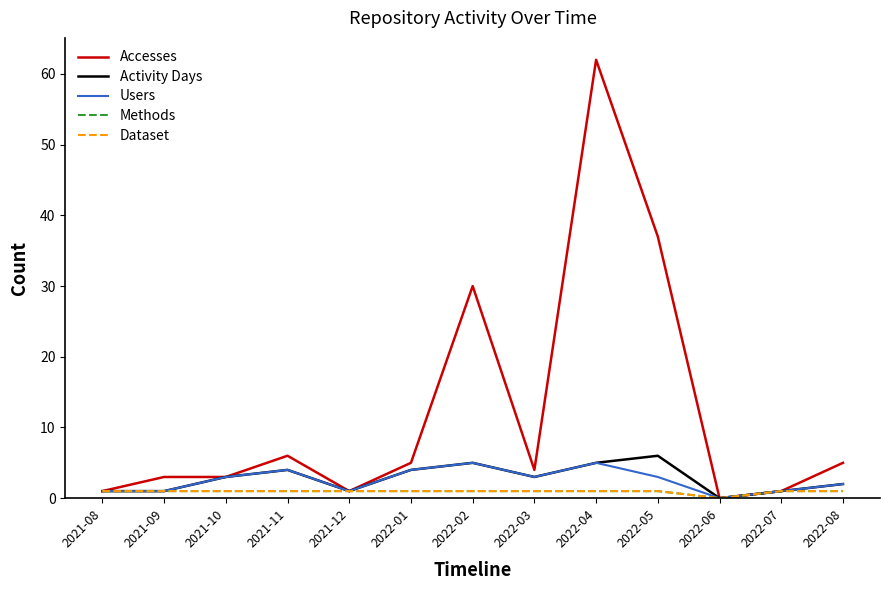

True or false: Methods has more than 2 interior local peaks.

False